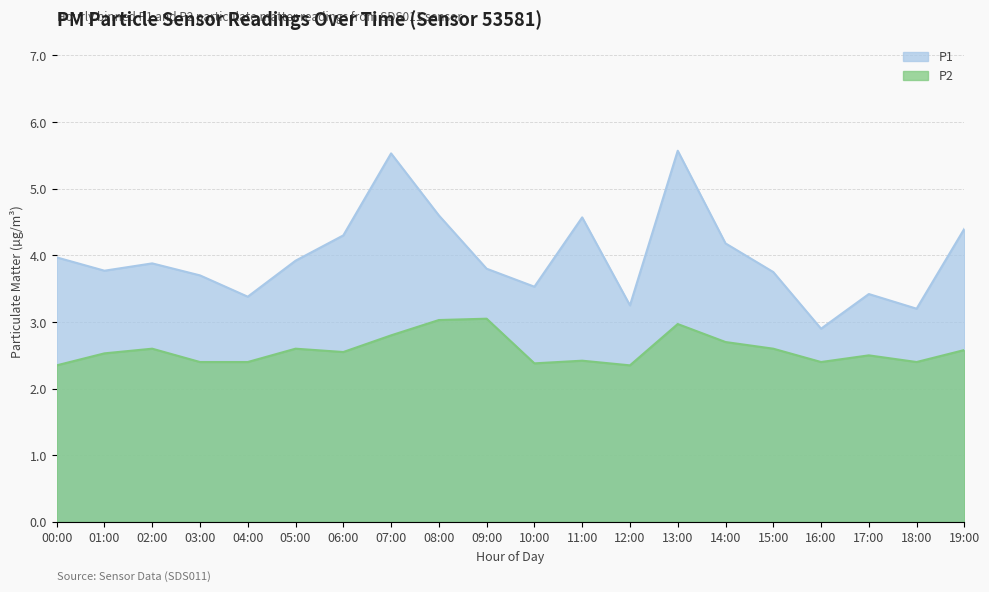

Reading left to right, transcribe all the data shown in this chart.

P1: 00:00=4.0	01:00=3.8	02:00=3.9	03:00=3.7	04:00=3.4	05:00=3.9	06:00=4.3	07:00=5.5	08:00=4.6	09:00=3.8	10:00=3.5	11:00=4.6	12:00=3.2	13:00=5.6	14:00=4.2	15:00=3.8	16:00=2.9	17:00=3.4	18:00=3.2	19:00=4.4
P2: 00:00=2.4	01:00=2.5	02:00=2.6	03:00=2.4	04:00=2.4	05:00=2.6	06:00=2.5	07:00=2.8	08:00=3.0	09:00=3.0	10:00=2.4	11:00=2.4	12:00=2.4	13:00=3.0	14:00=2.7	15:00=2.6	16:00=2.4	17:00=2.5	18:00=2.4	19:00=2.6